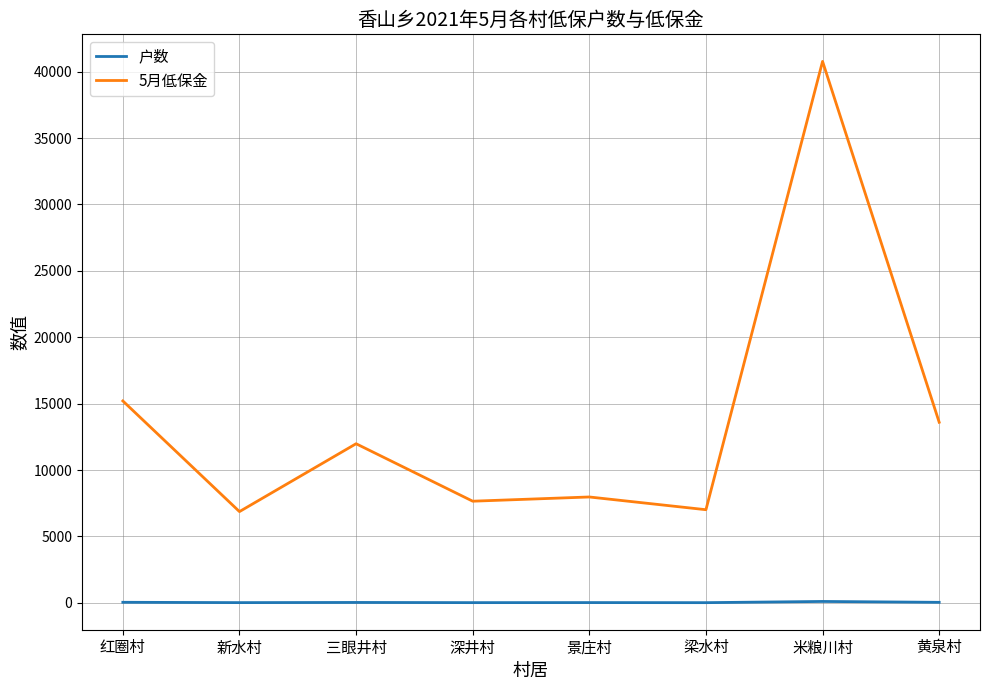

What are all the series names shown in the legend?

户数, 5月低保金